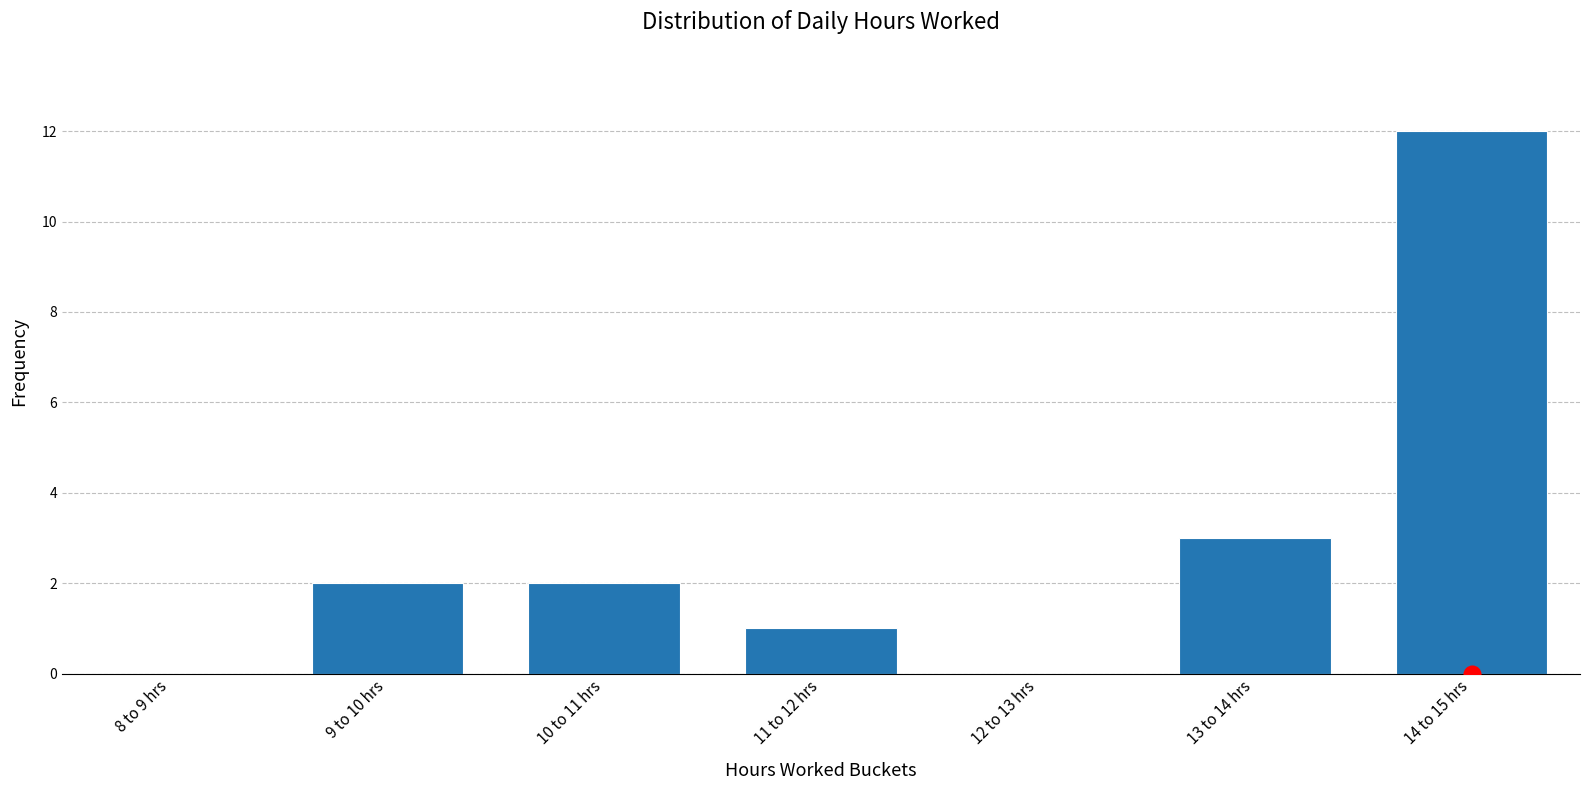

Reading left to right, what are all the values shown in this chart?

8 to 9 hrs=0	9 to 10 hrs=2	10 to 11 hrs=2	11 to 12 hrs=1	12 to 13 hrs=0	13 to 14 hrs=3	14 to 15 hrs=12